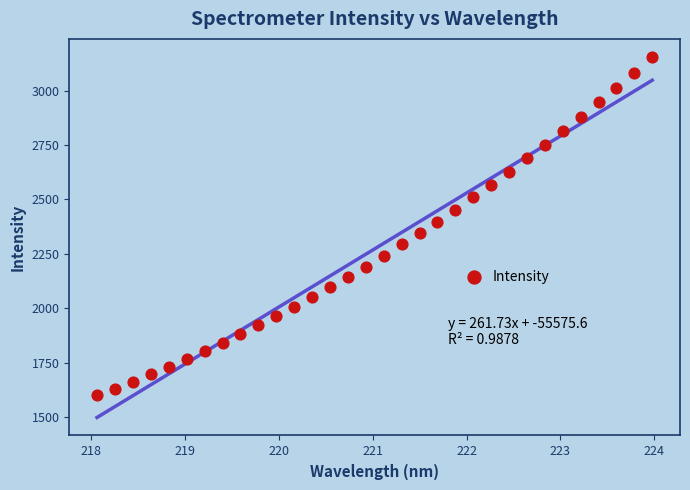

What is the range of X values (max minus min)?

5.9